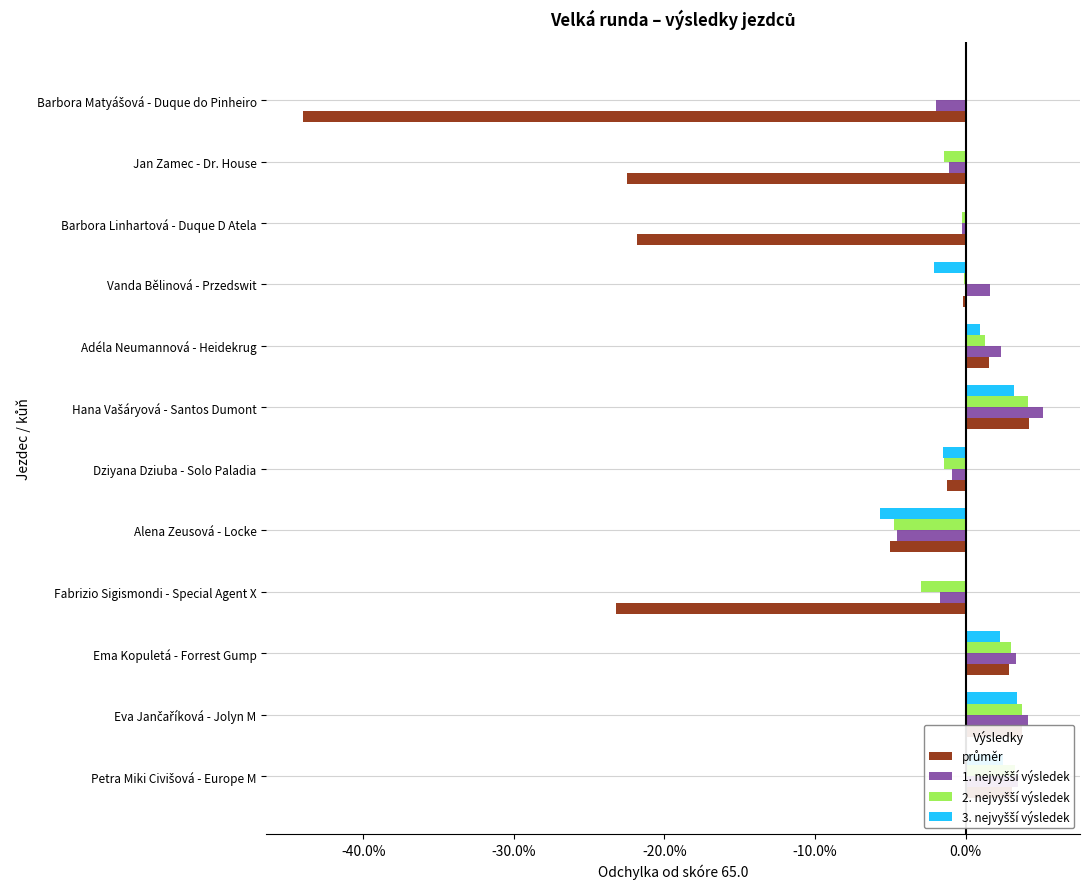

Reading right to left, list all the values displayed in this chart.

průměr: -44.0	-22.5	-21.8	-0.2	1.6	4.2	-1.3	-5.0	-23.2	2.9	3.8	3.1
1. nejvyšší výsledek: -2.0	-1.1	-0.2	1.6	2.4	5.1	-0.9	-4.6	-1.7	3.4	4.1	3.5
2. nejvyšší výsledek: 0.0	-1.4	-0.2	-0.1	1.3	4.2	-1.4	-4.8	-2.9	3.0	3.7	3.3
3. nejvyšší výsledek: 0.0	0.0	0.0	-2.1	1.0	3.2	-1.5	-5.7	0.0	2.3	3.4	2.5